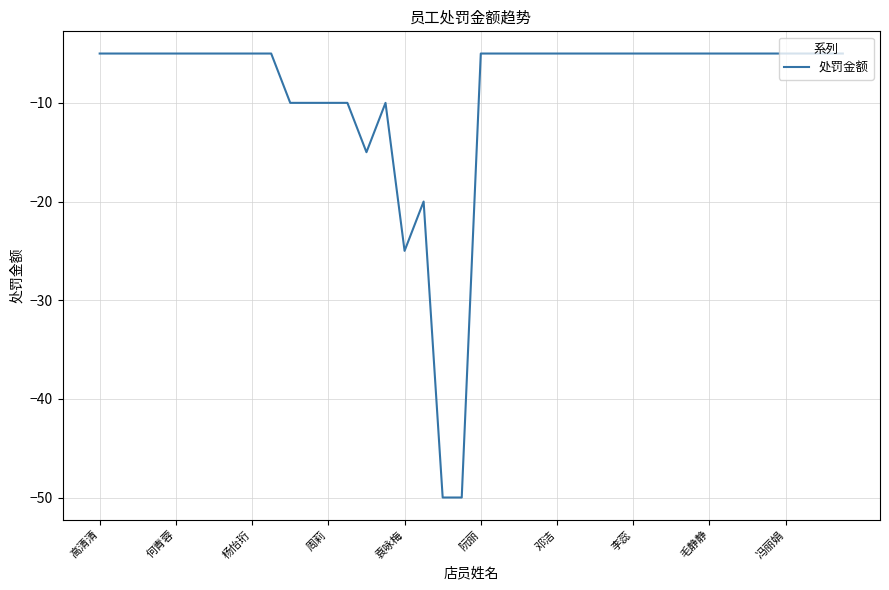

What is the maximum value shown in the chart?

-5